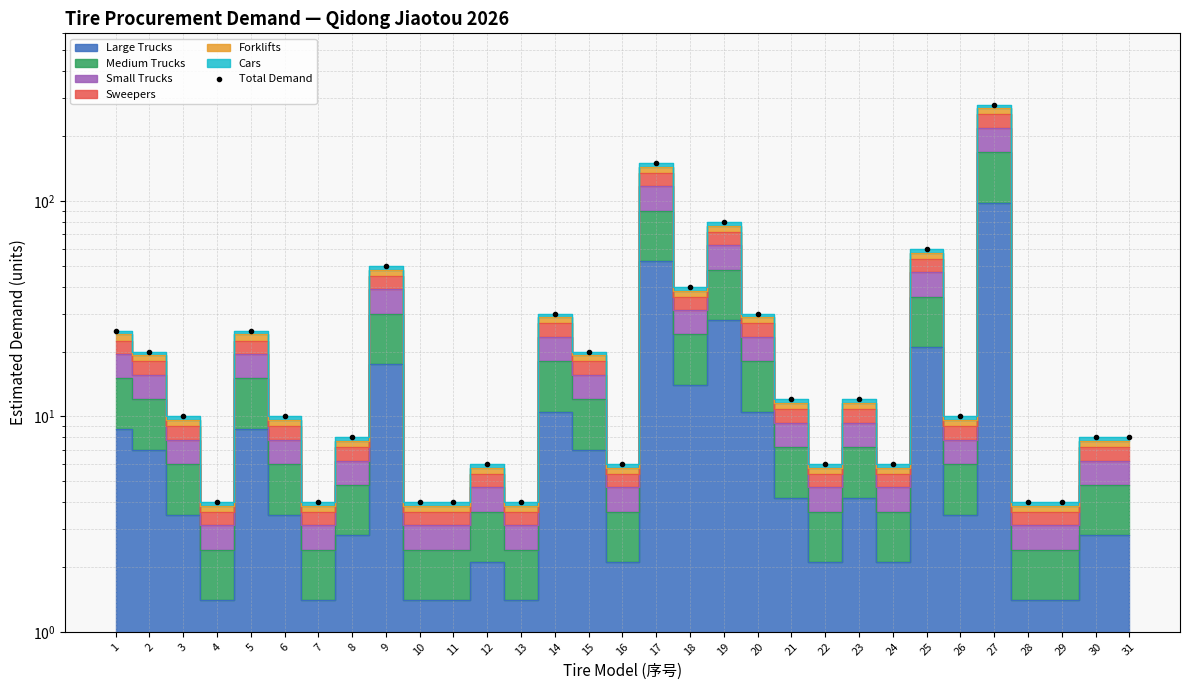

What is the smallest value displayed?

4